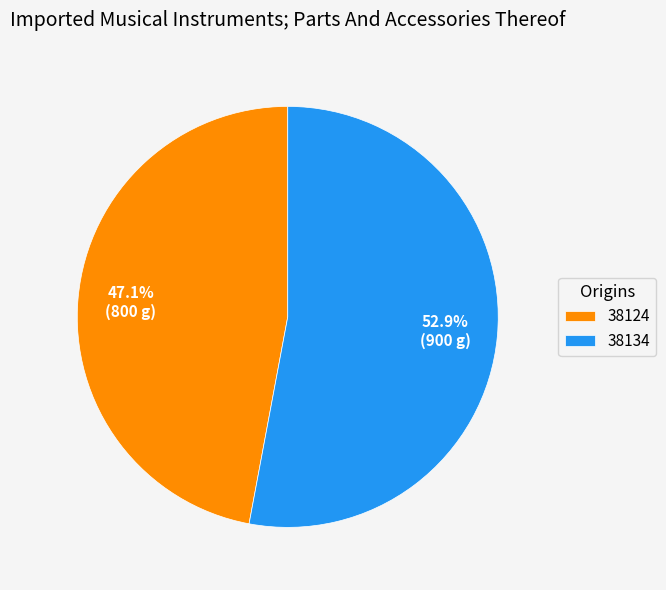

How many slices are in this pie chart?

2